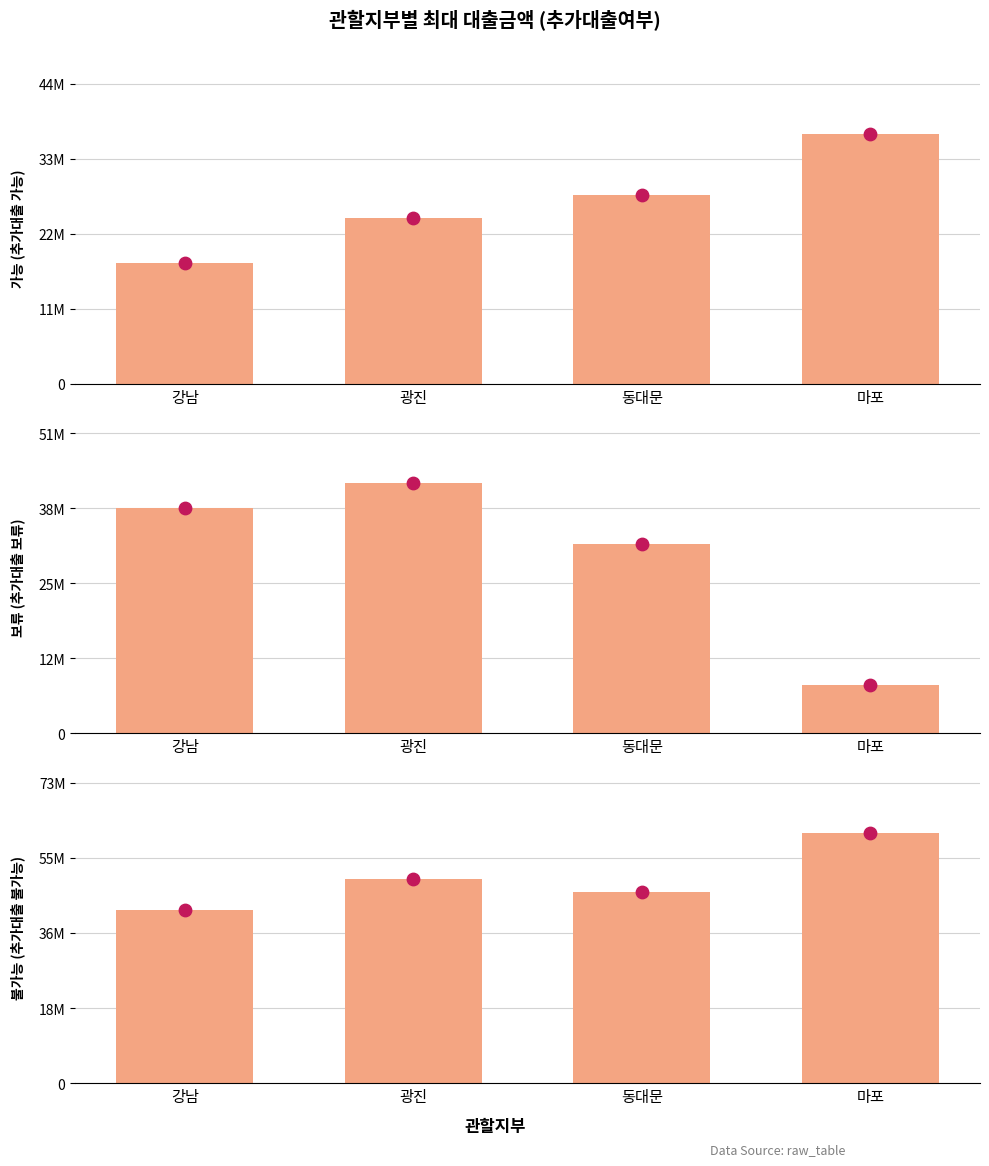

Which series reaches the maximum Y coordinate?

불가능 (추가대출 불가능)